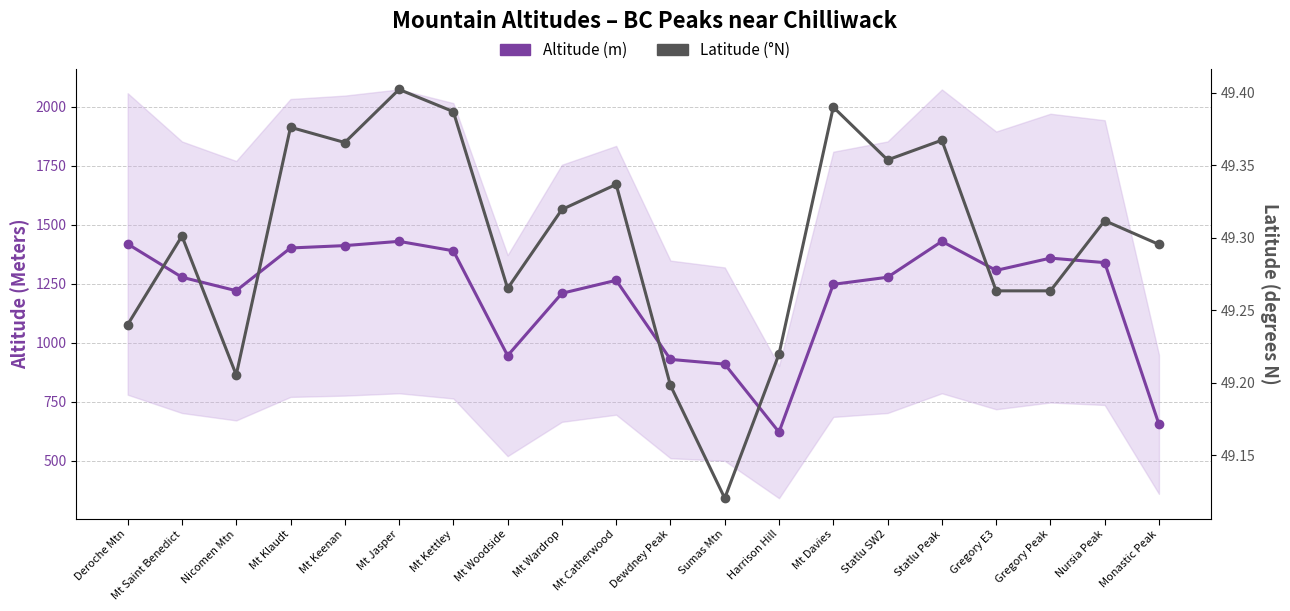

What is the label of the 10th point from the left?

Mt Catherwood